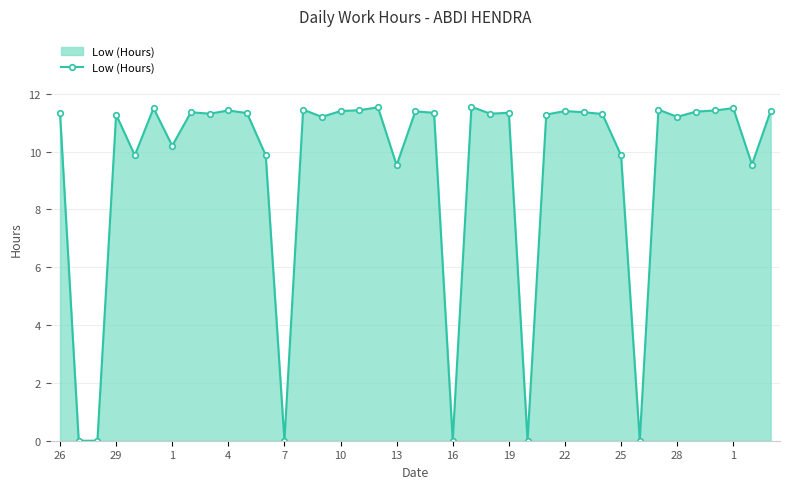

True or false: the data has more than 2 interior local peaks.

True